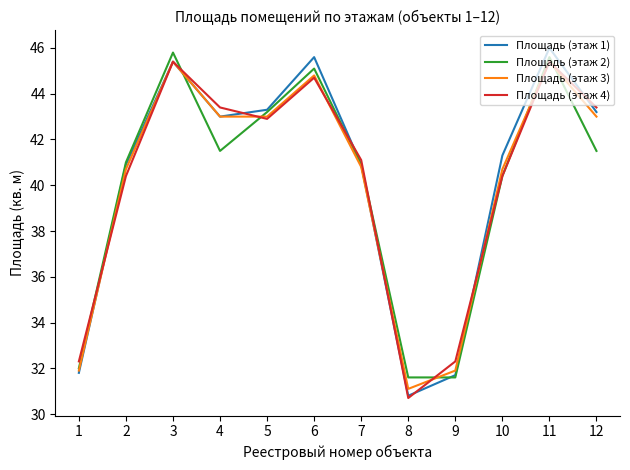

What is the lowest value of the Площадь (этаж 1) series?

30.8